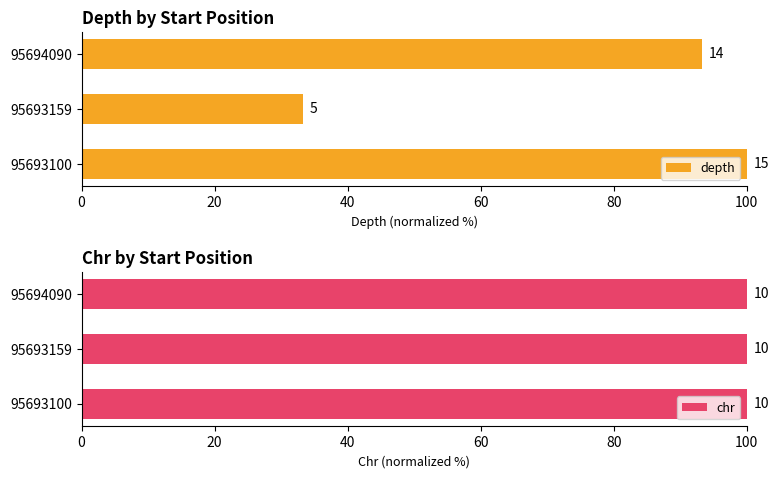

How many data points does each series have?

3